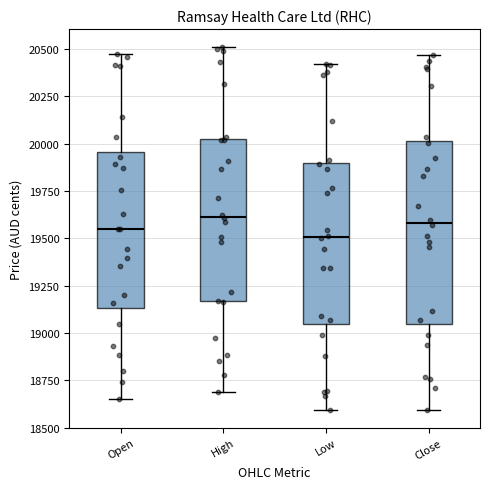

Comparing the boxes themselves (not the whiskers), which one is the tallest?

Close